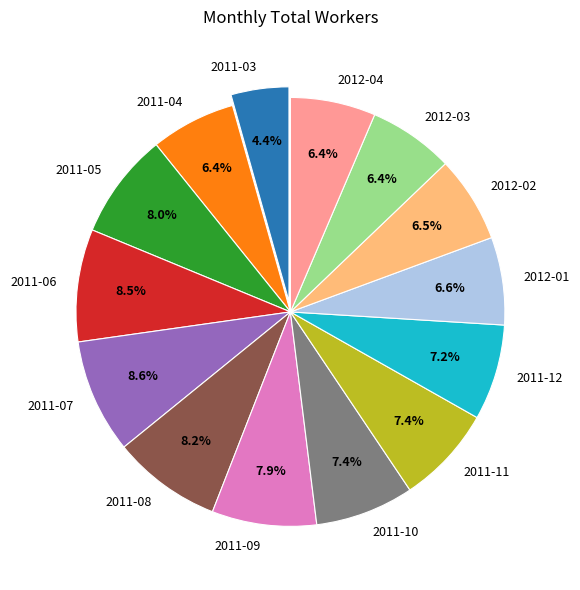

Which category has the smallest portion of the pie?

2011-03